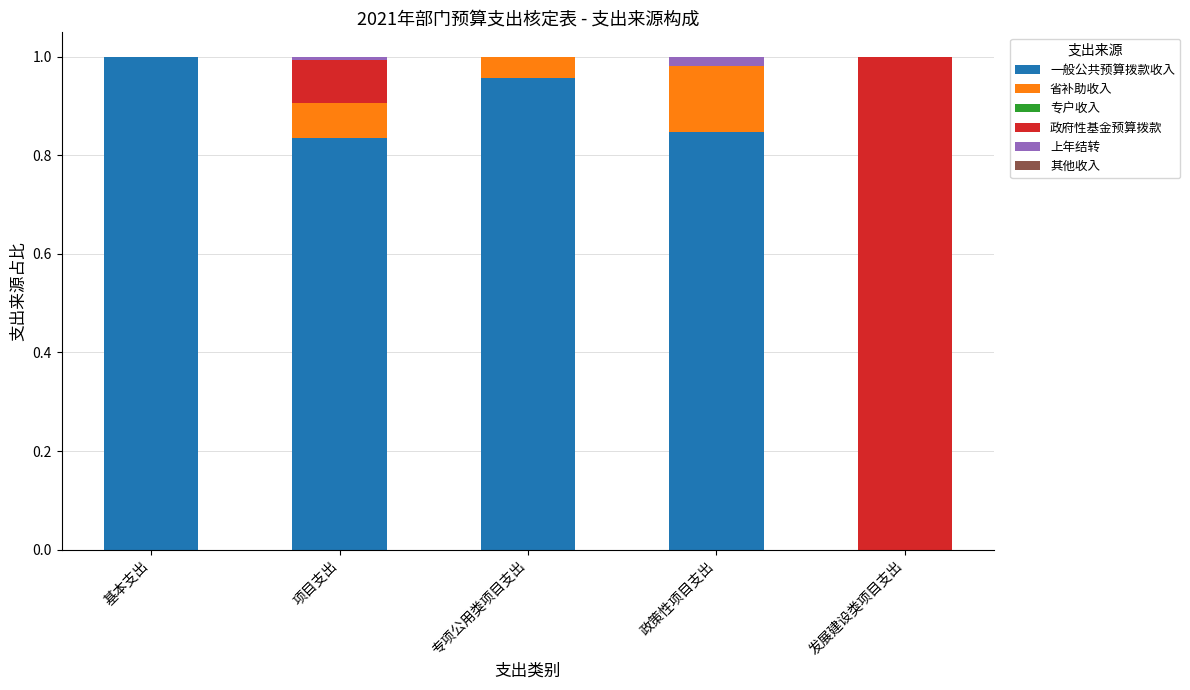

At which label is 一般公共预算拨款收入 closest to 0?

发展建设类项目支出